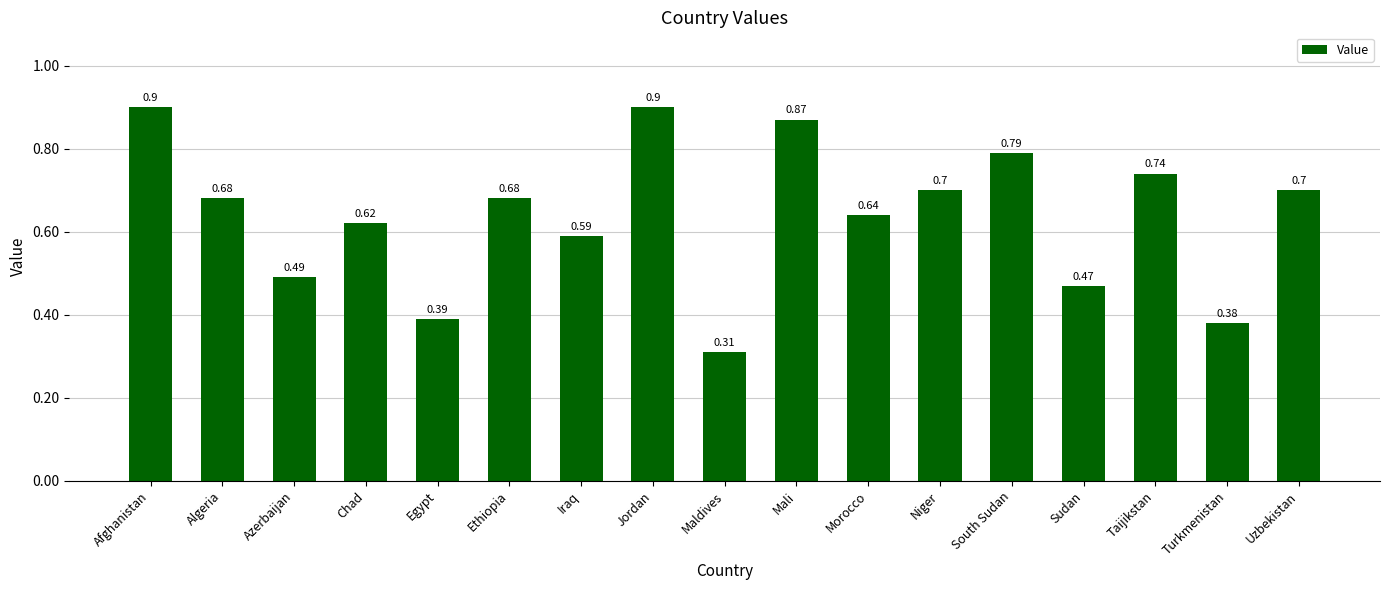

What is the sum of the values at Morocco and Mali?

1.5